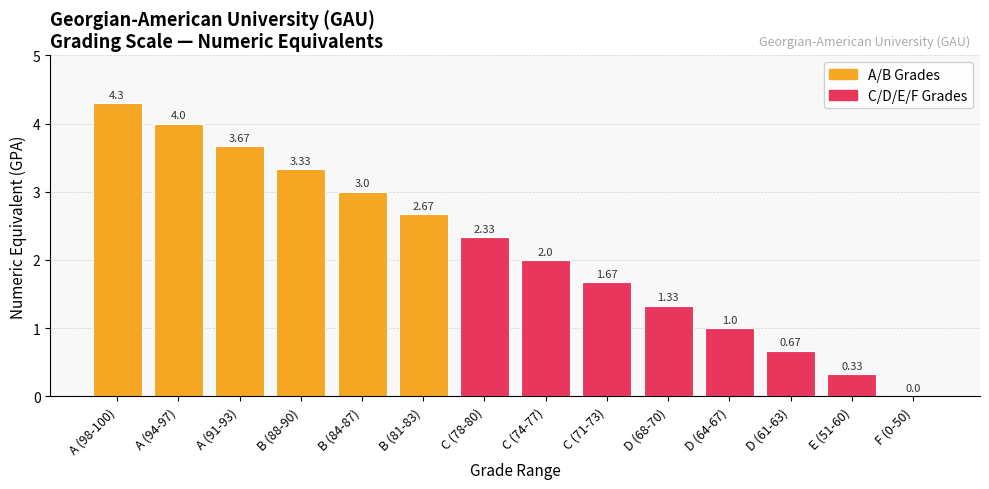

What is the change in value from A (91-93) to C (78-80)?

-1.3